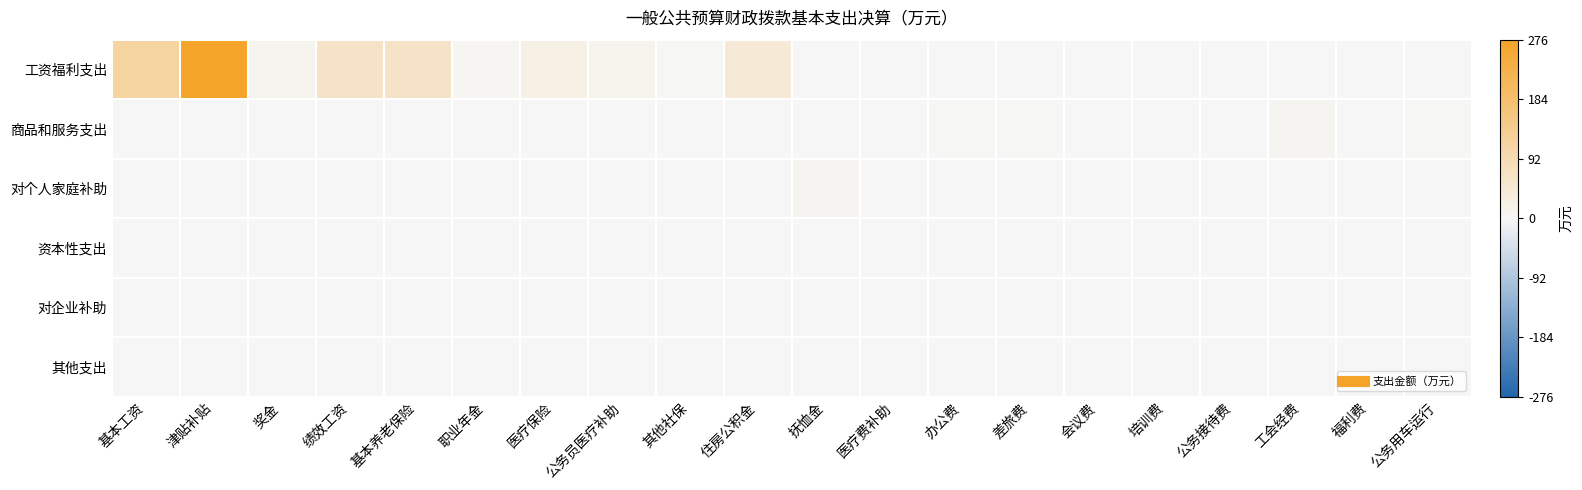

Which series has the largest total across all categories?

工资福利支出